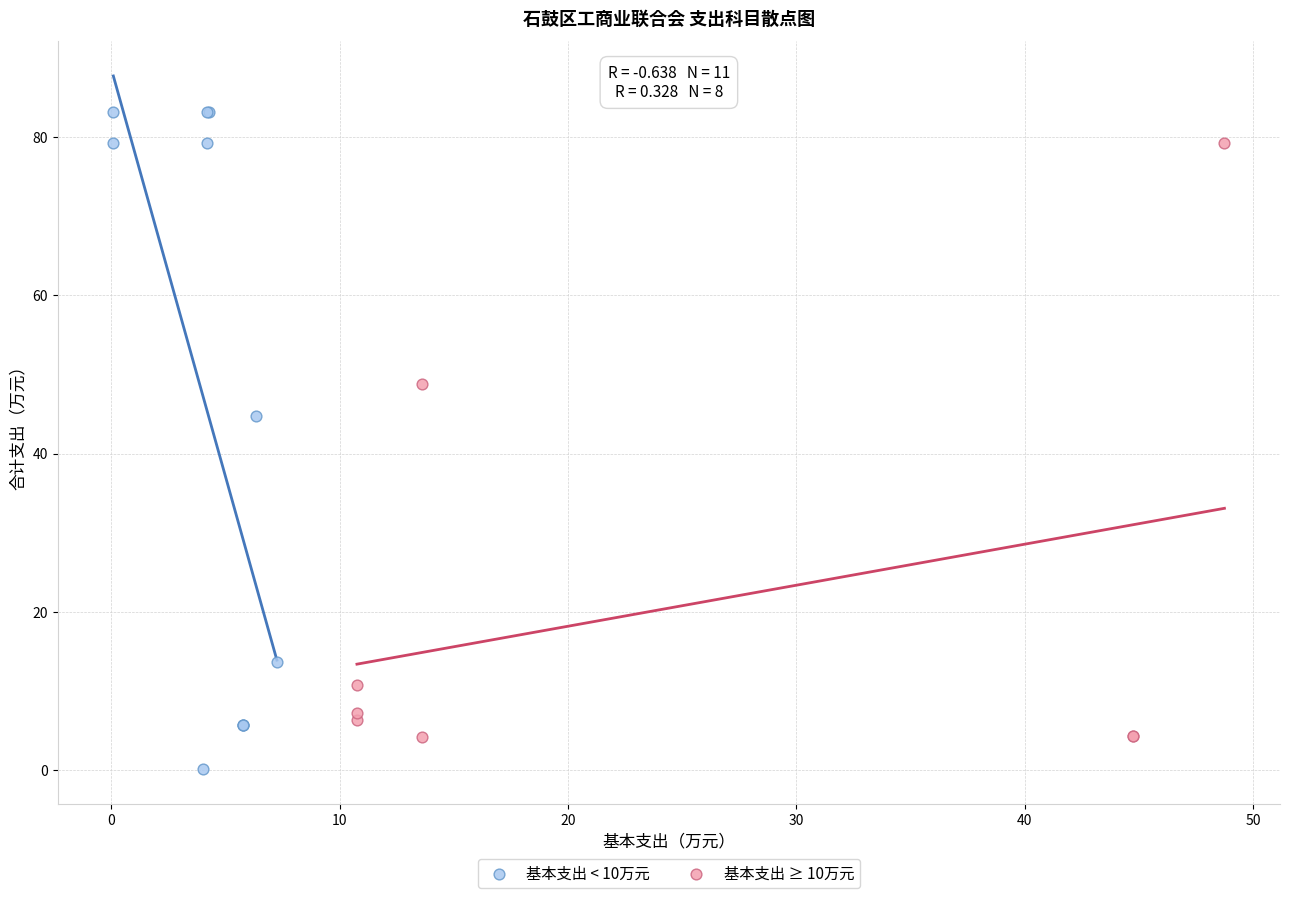

Which series contains the highest Y value?

基本支出 < 10万元